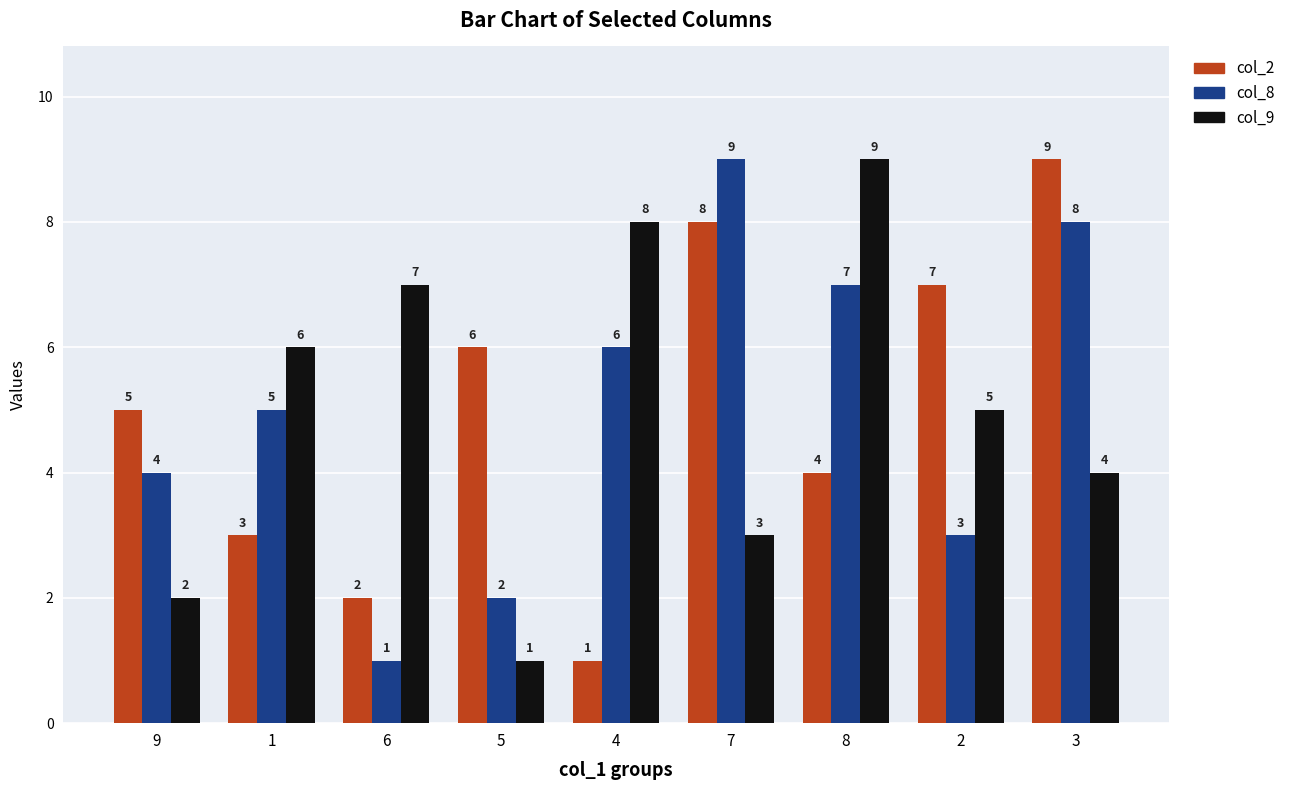

How many values in the col_8 series are below 5?

4